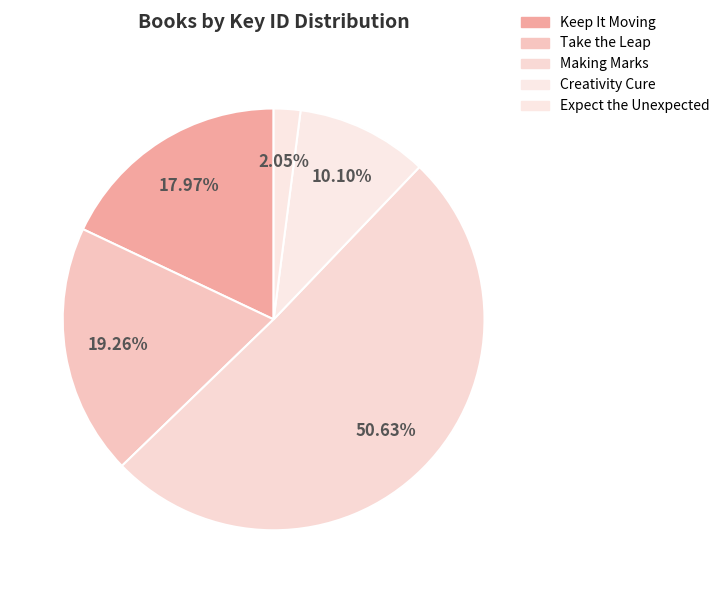

Does any single category account for the majority?

Yes